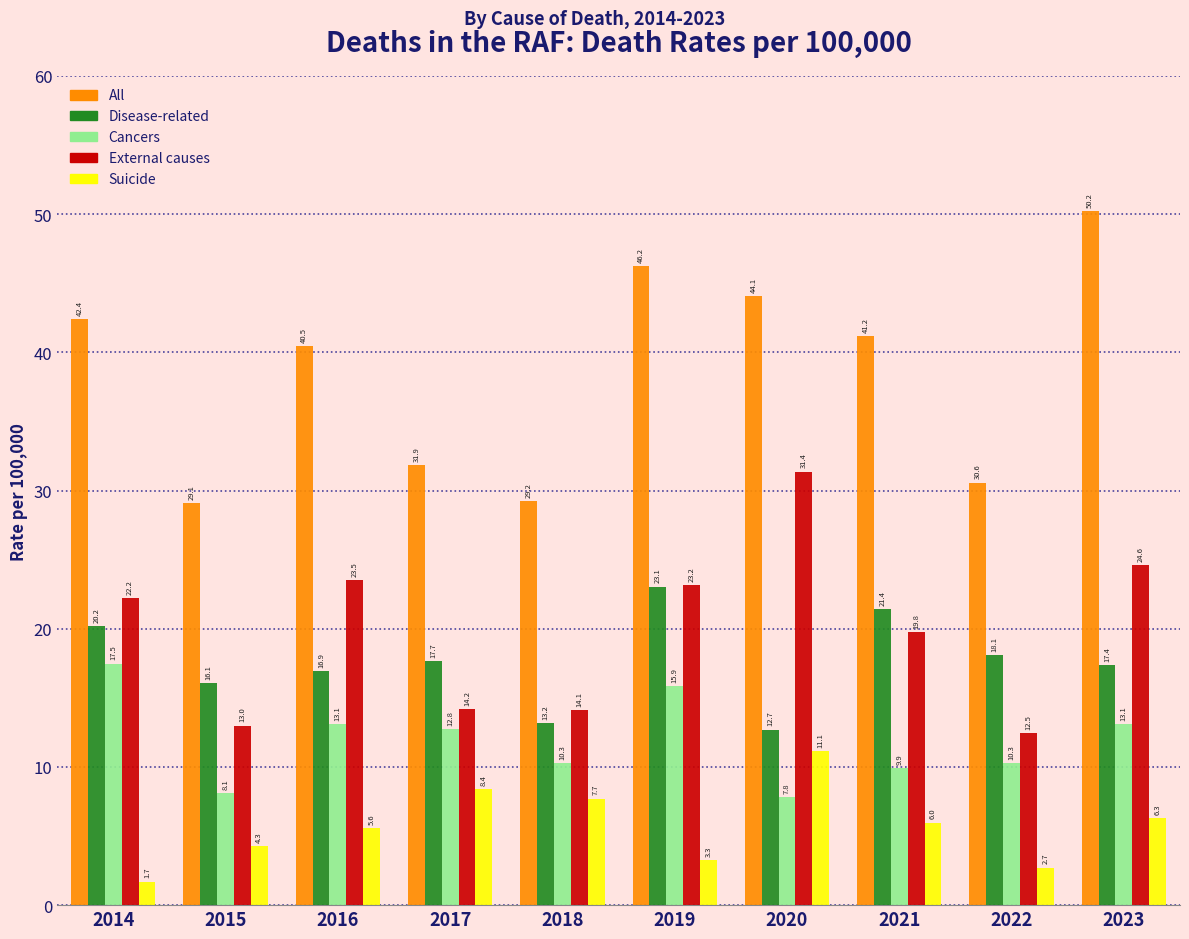

What is the maximum value for Disease-related?

23.1